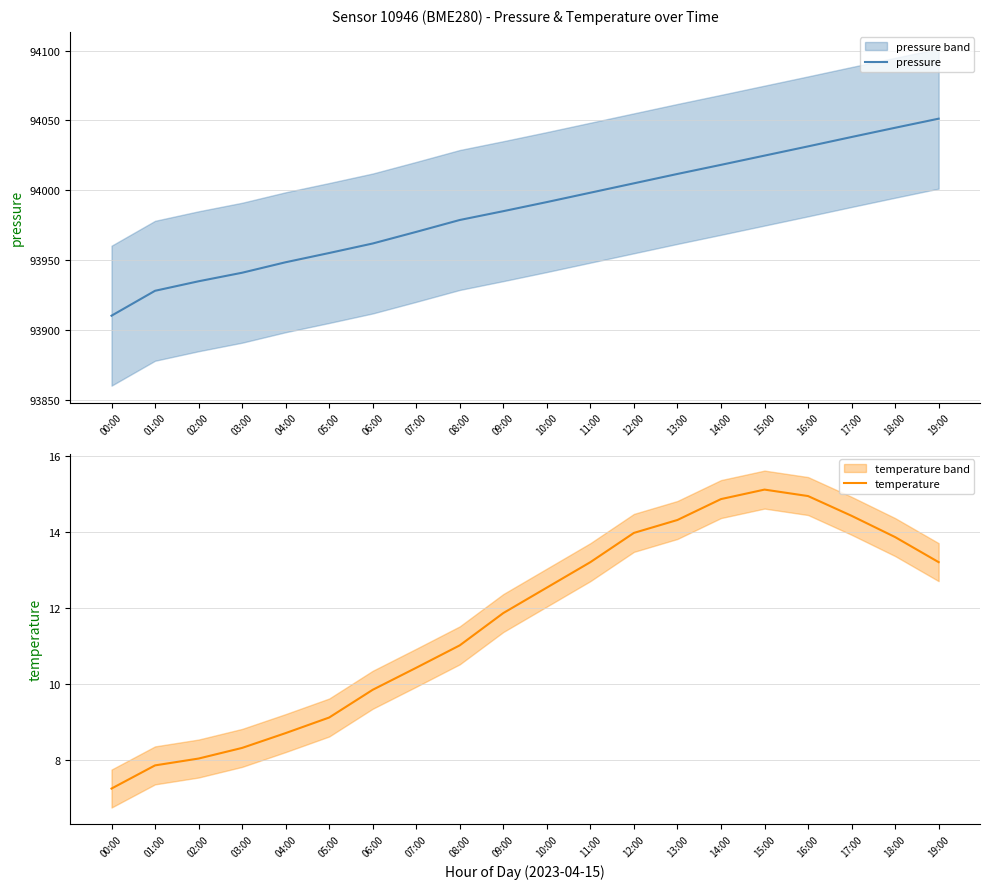

What is the greatest value displayed?

94051.3